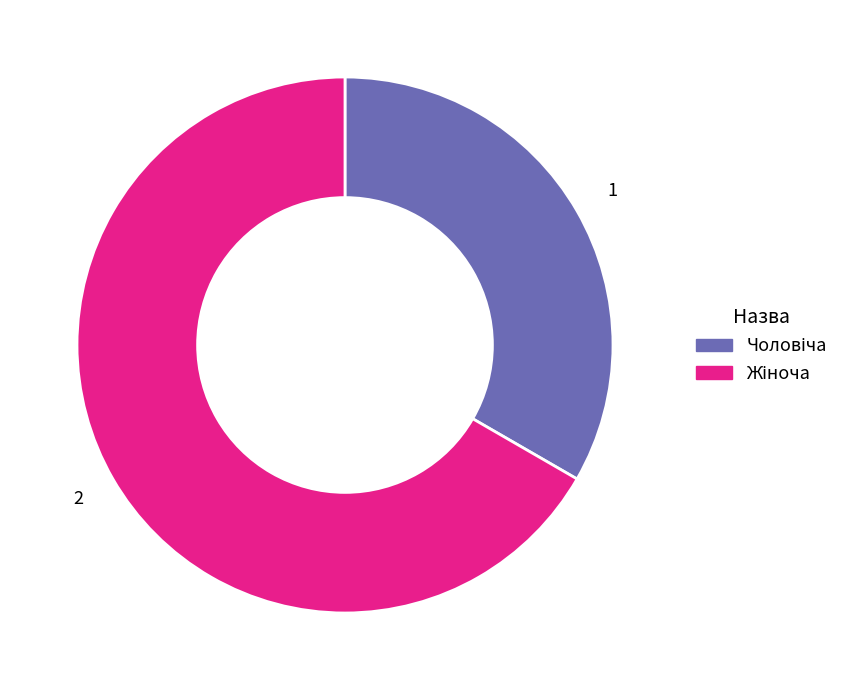

How many slices are in this pie chart?

2